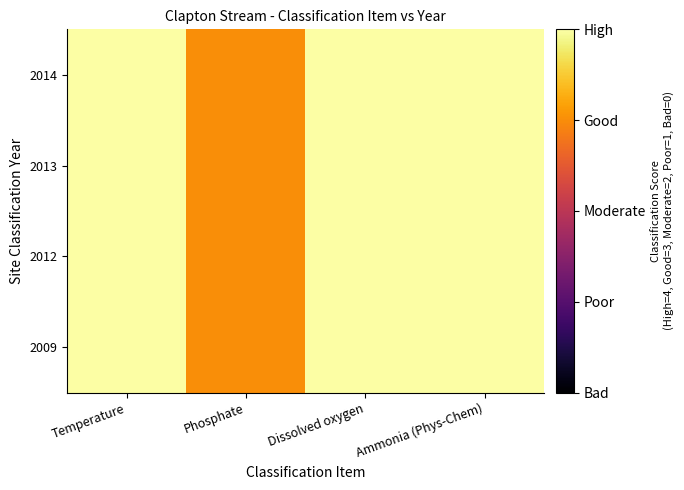

List the series in order of their peak value, lowest first.

2009, 2012, 2013, 2014